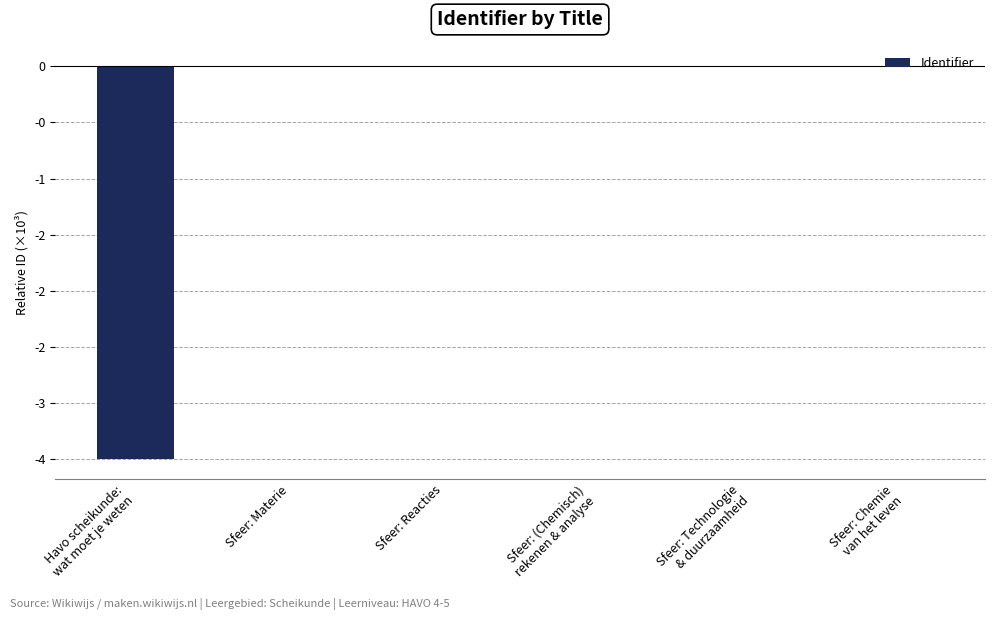

Does the chart contain stacked bars?

No